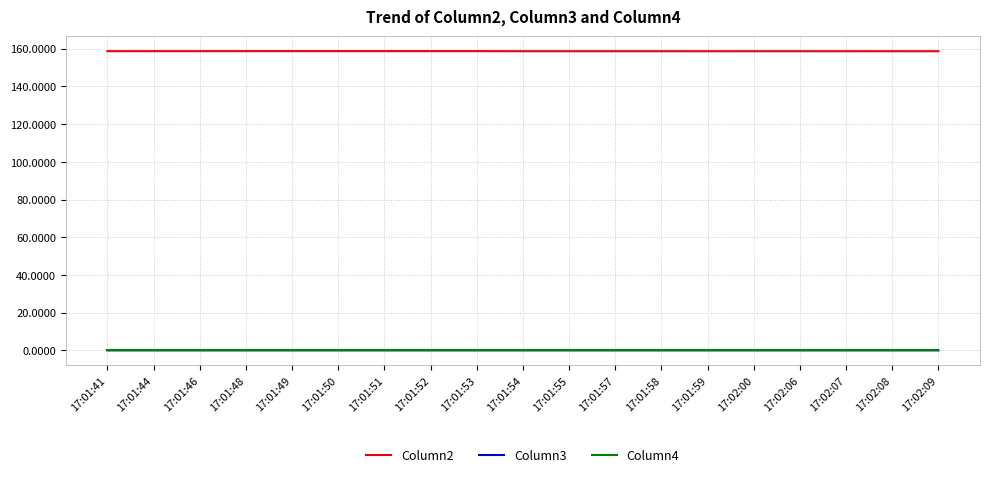

True or false: Column3 has a value of 0.0 at 17:02:06.

True